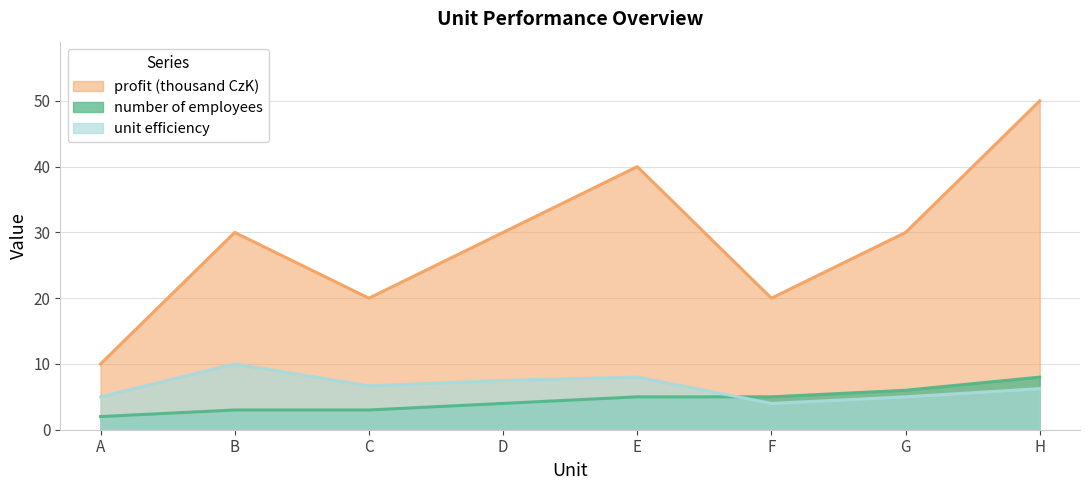

True or false: number of employees has more than 0 interior local peaks.

False